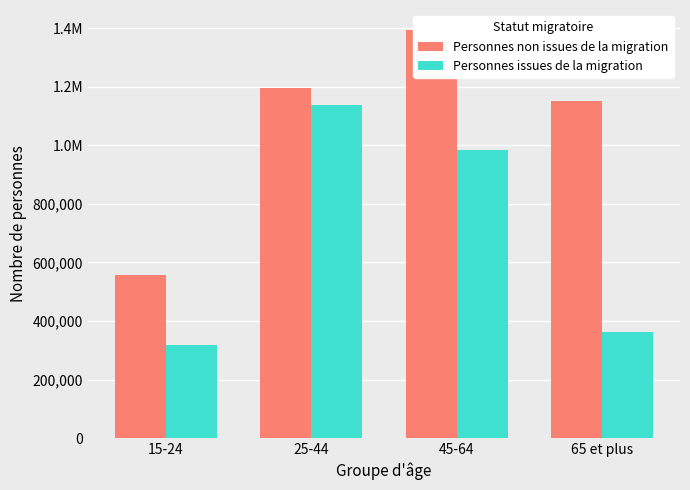

How many groups of bars are there?

4